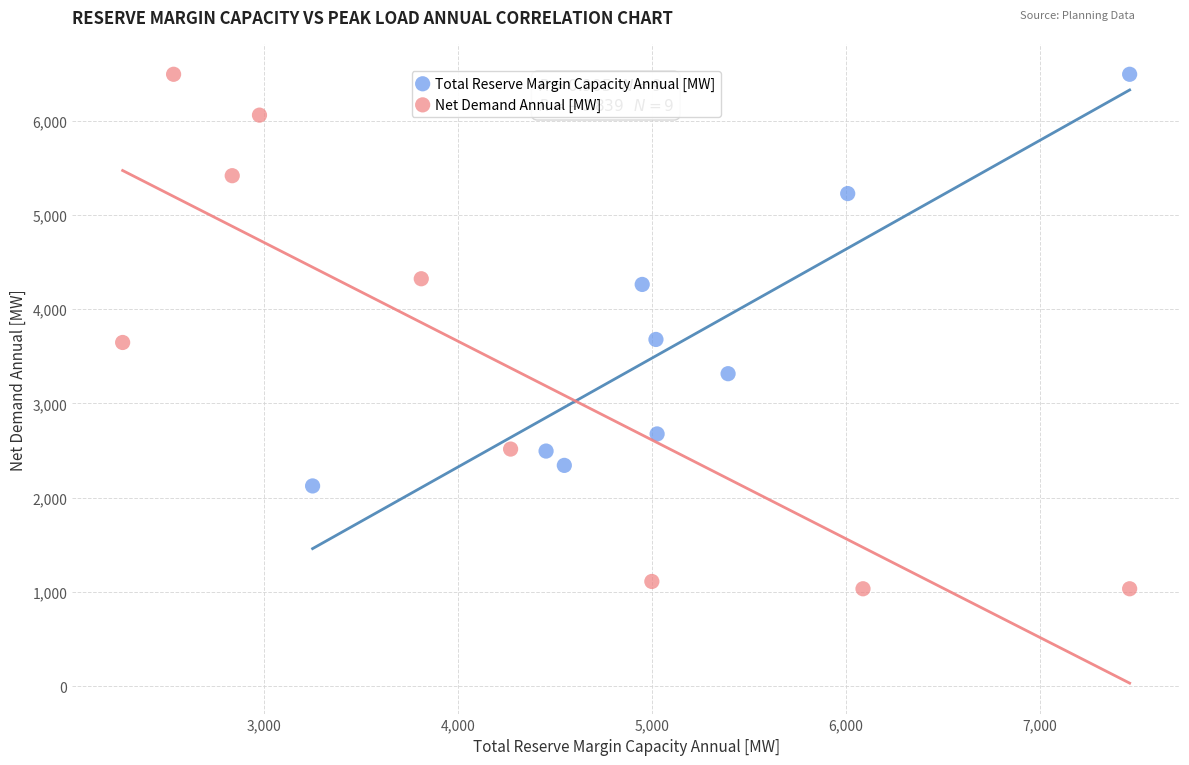

Which series reaches the minimum Y coordinate?

Net Demand Annual [MW]